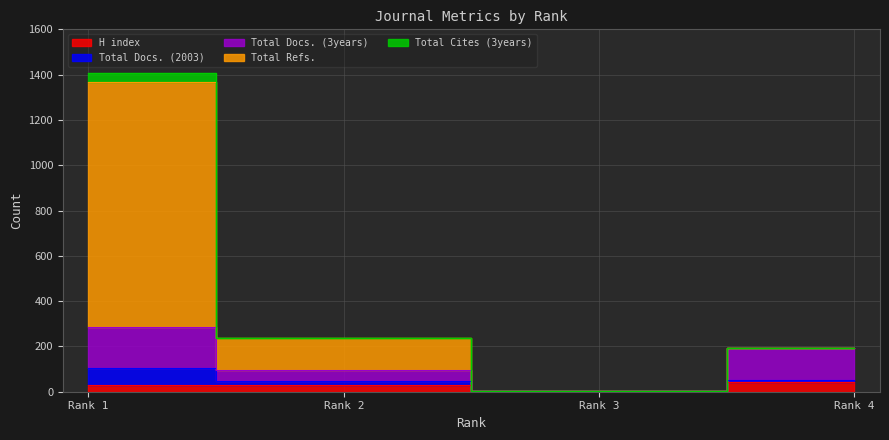

Which series changed the most between Rank 2 and Rank 4?

Total Docs. (3years)